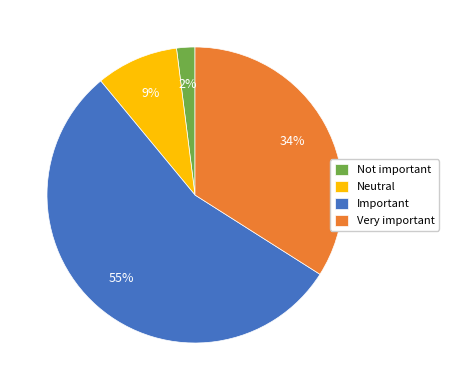

What is the largest slice in the pie chart?

Important